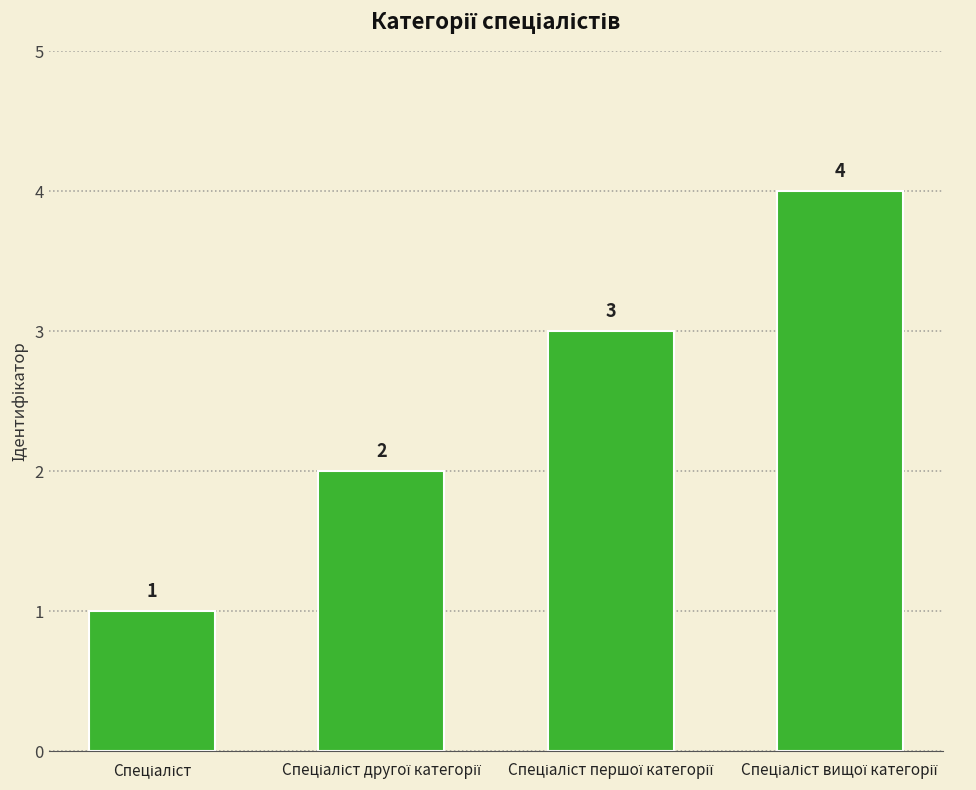

What is the greatest value displayed?

4